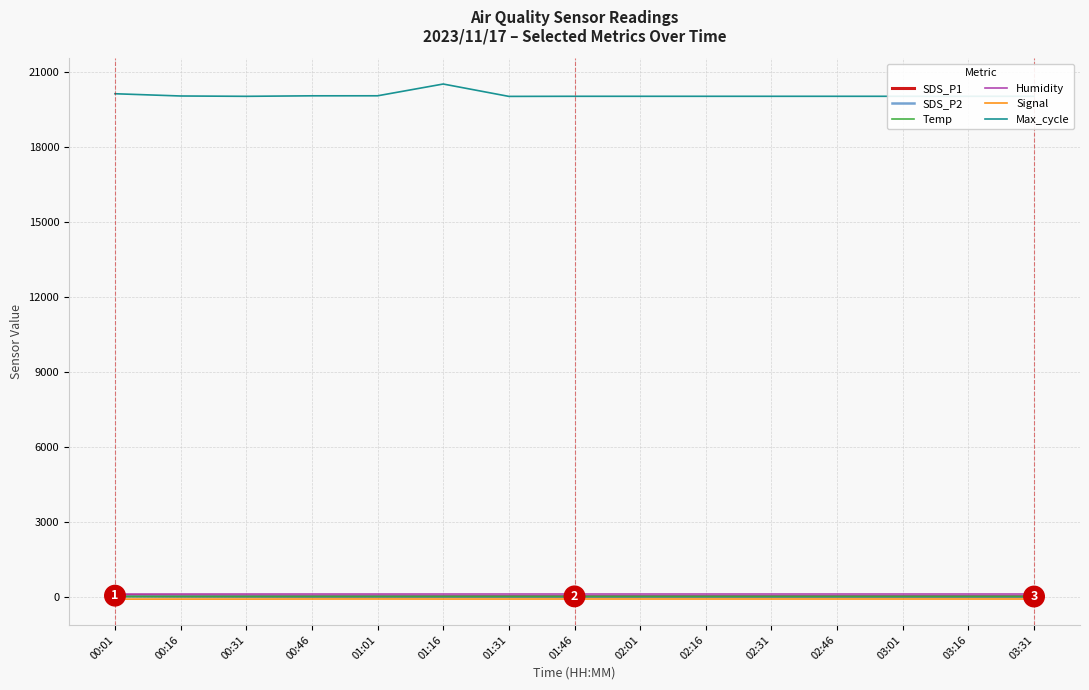

What is the maximum value shown in the chart?

20515.0